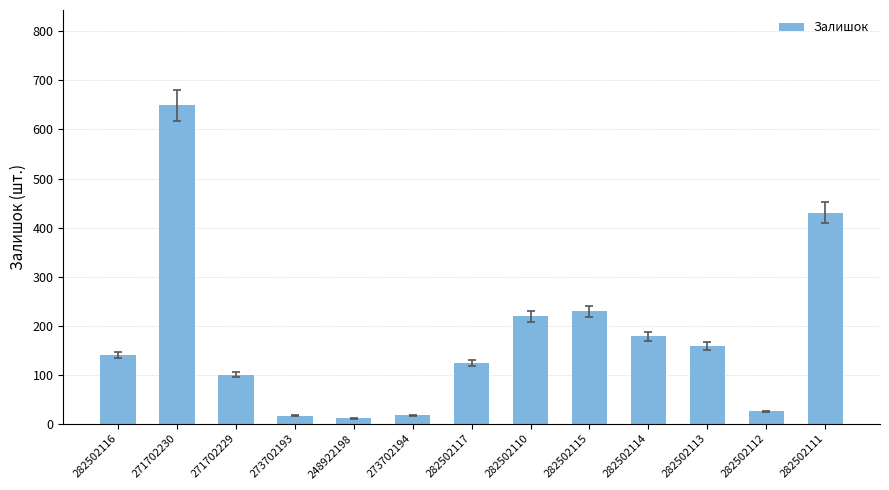

Is it true that the value at 273702194 is 17?

True